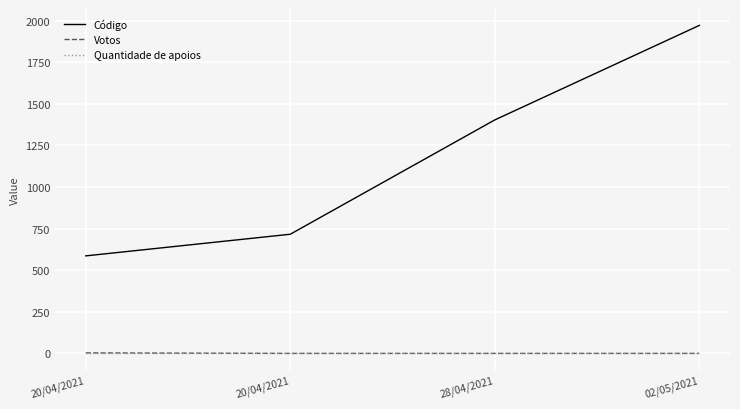

Is the value of Quantidade de apoios at 28/04/2021 greater than the value of Votos at 20/04/2021?

No